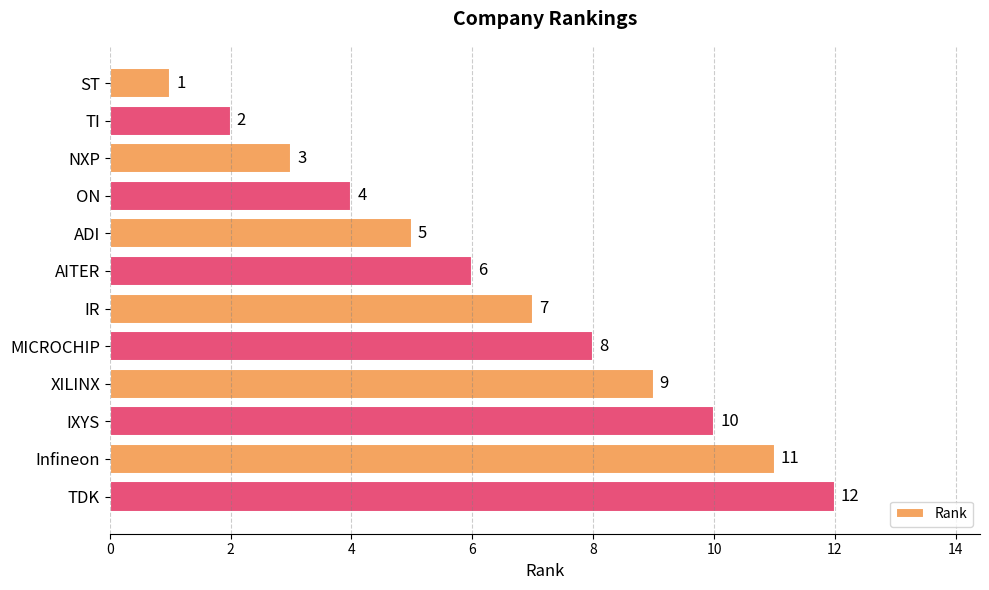

Rank the categories by value from lowest to highest.

ST, TI, NXP, ON, ADI, AITER, IR, MICROCHIP, XILINX, IXYS, Infineon, TDK